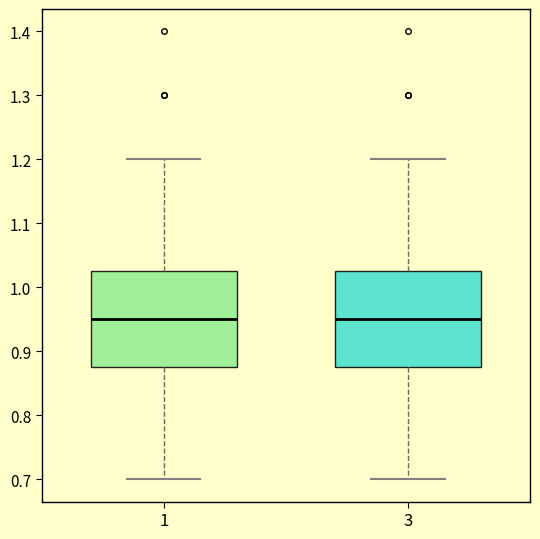

Where does the lower whisker of the box at x = 1 end on the y-axis? The values are not printed on the chart, so give them approximately, as read against the axis.

0.70